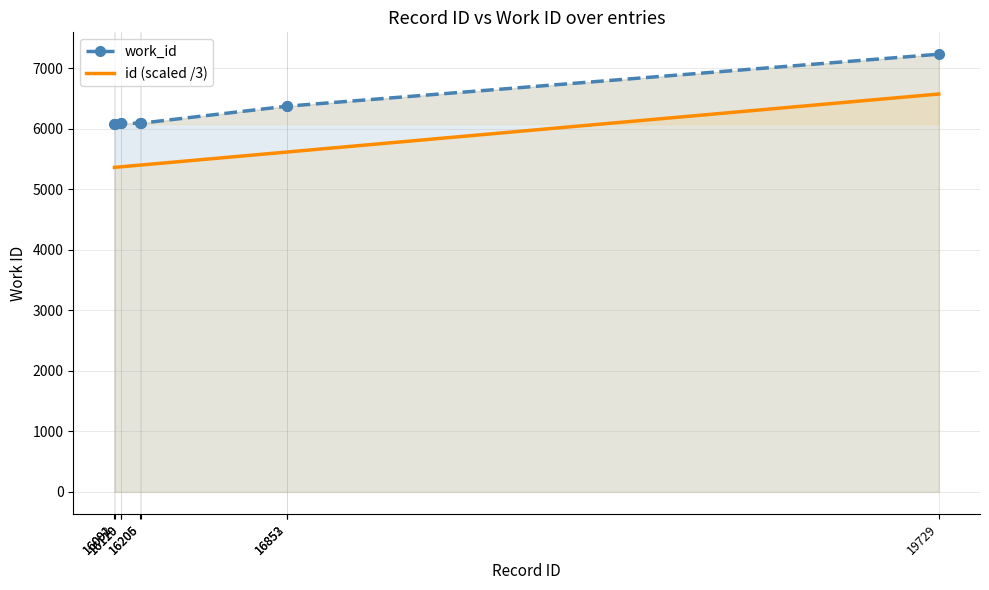

True or false: work_id and id (scaled /3) cross at least once.

False